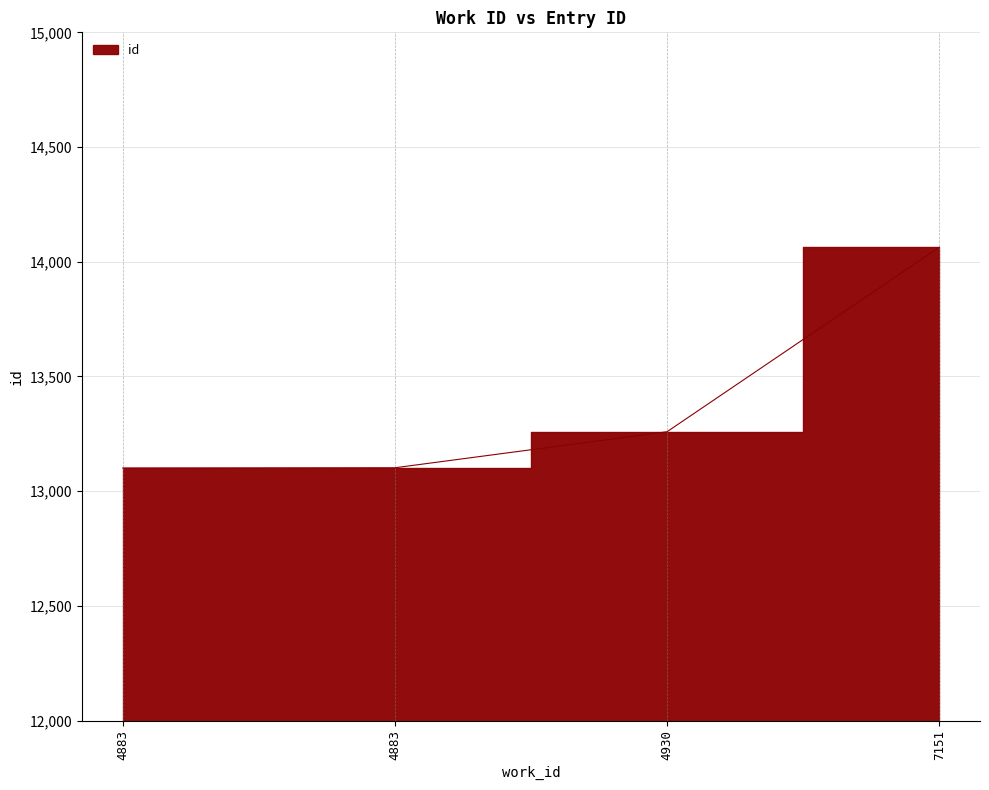

How many values are below 13259?

2